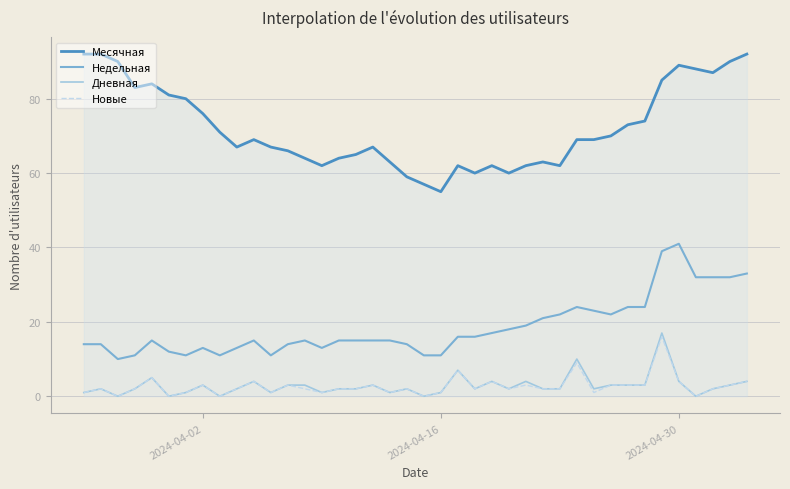

What is the difference between the maximum and second lowest values in the Месячная series?

35